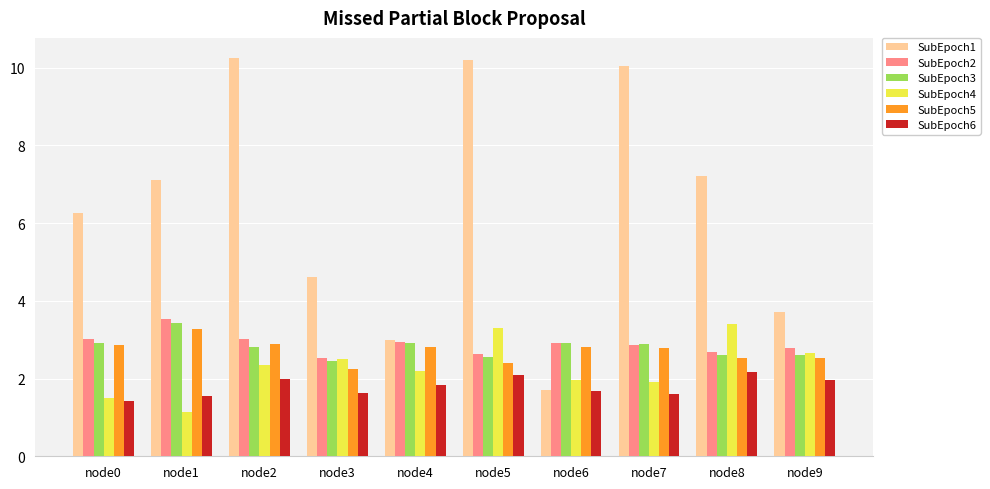

At which label is SubEpoch1 closest to 5?

node3